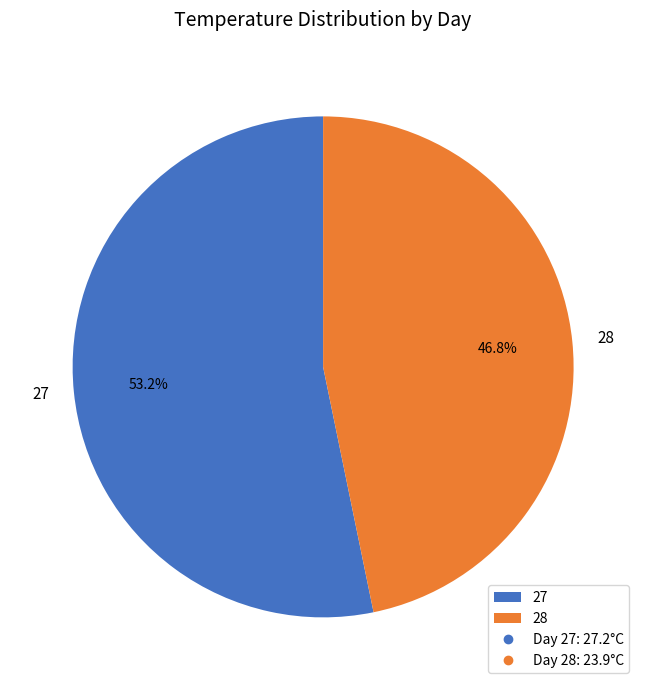

Is it true that 27 is 64% of the pie?

False